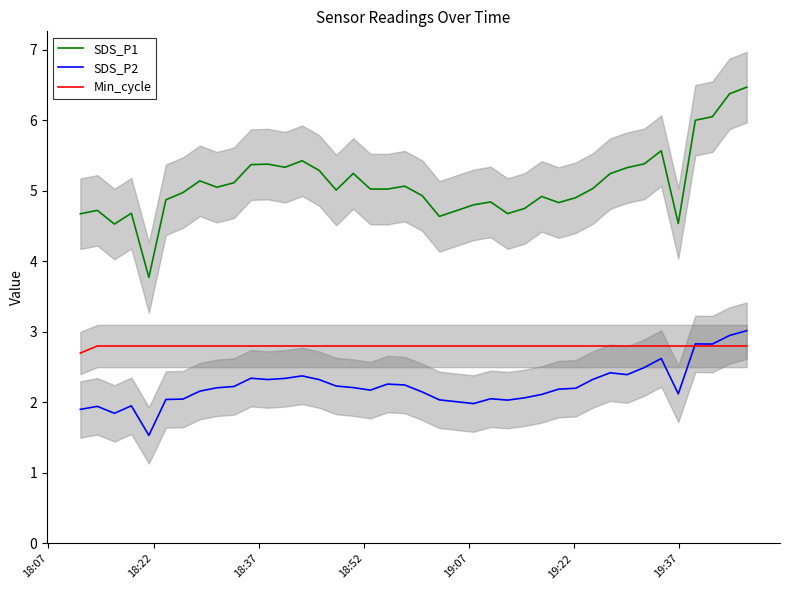

Reading left to right, list all the values displayed in this chart.

SDS_P1: 4.7	4.7	4.5	4.7	3.8	4.9	5.0	5.1	5.1	5.1	5.4	5.4	5.3	5.4	5.3	5.0	5.2	5.0	5.0	5.1	4.9	4.6	4.8	4.8	4.7	4.8	4.9	4.8	4.9	5.0	5.2	5.3	5.4	5.6	4.5	6.0	6.1	6.4	6.5
SDS_P2: 1.9	1.9	1.8	2.0	1.5	2.0	2.0	2.2	2.2	2.2	2.3	2.3	2.3	2.4	2.3	2.2	2.2	2.2	2.3	2.2	2.1	2.0	2.0	2.1	2.0	2.1	2.1	2.2	2.2	2.3	2.4	2.4	2.5	2.6	2.1	2.8	2.8	2.9	3.0
Min_cycle: 2.7	2.8	2.8	2.8	2.8	2.8	2.8	2.8	2.8	2.8	2.8	2.8	2.8	2.8	2.8	2.8	2.8	2.8	2.8	2.8	2.8	2.8	2.8	2.8	2.8	2.8	2.8	2.8	2.8	2.8	2.8	2.8	2.8	2.8	2.8	2.8	2.8	2.8	2.8